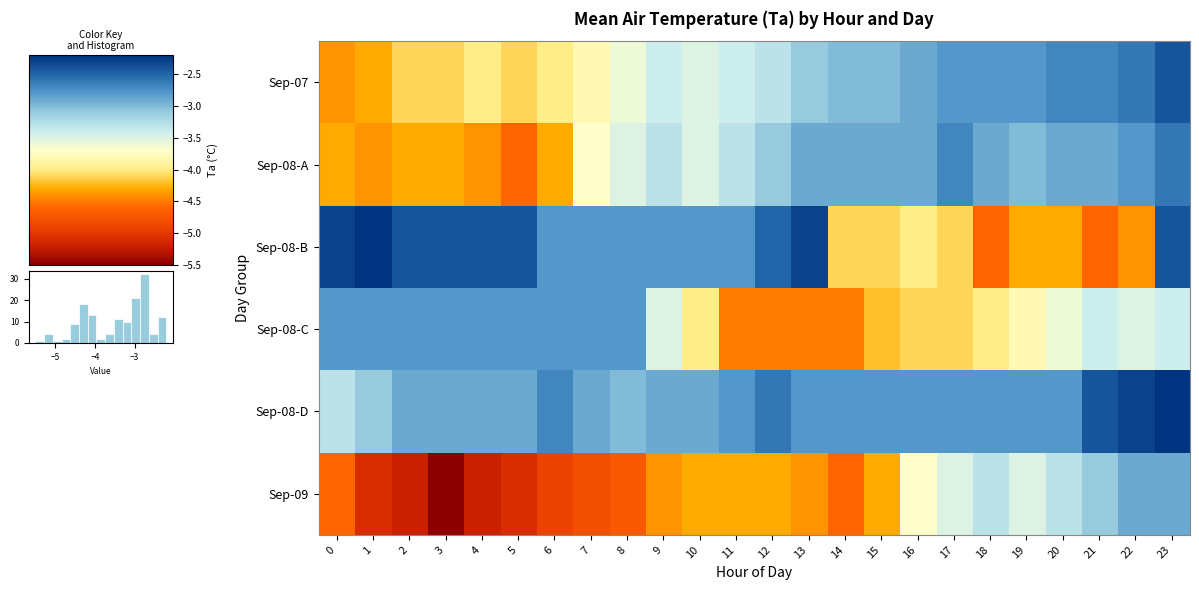

Which category has the lowest value in the Sep-08-A series?

5